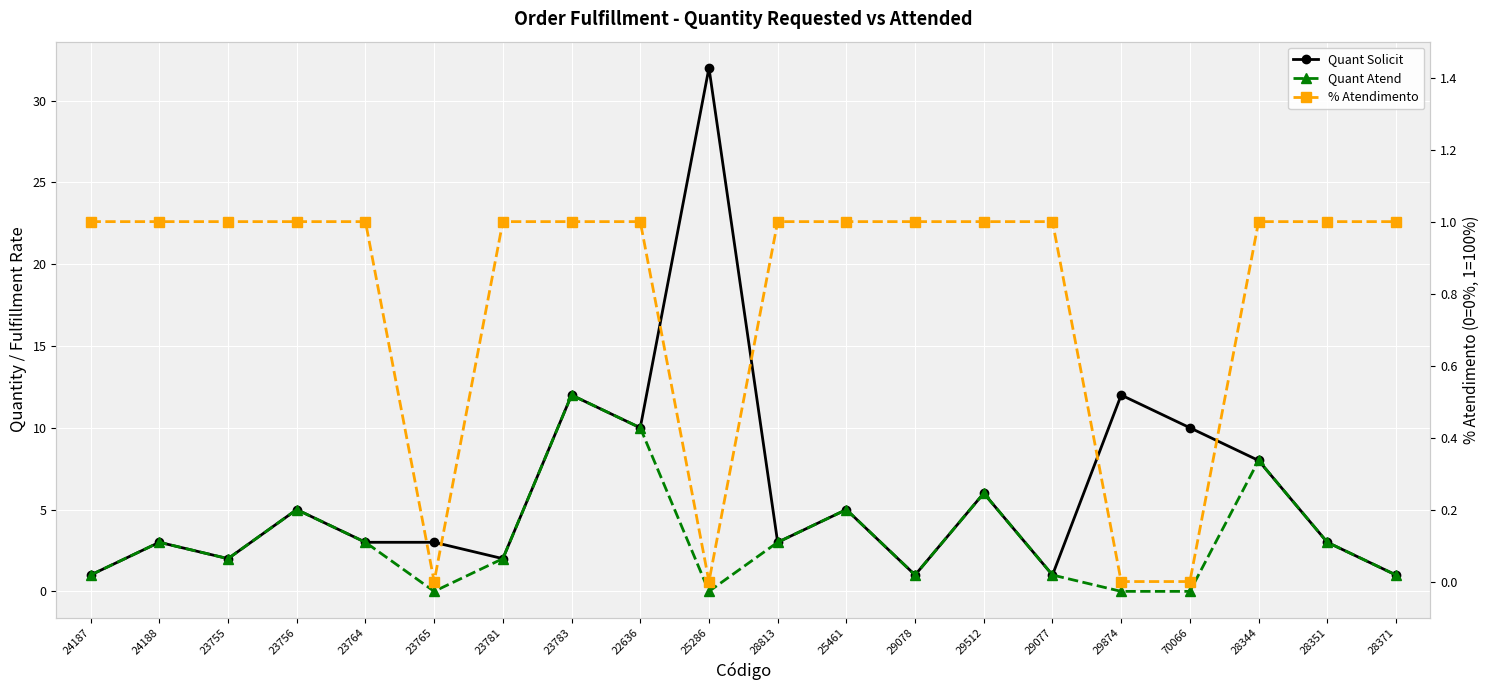

Is the value of Quant Atend at 28813 greater than the value of Quant Solicit at 23783?

No